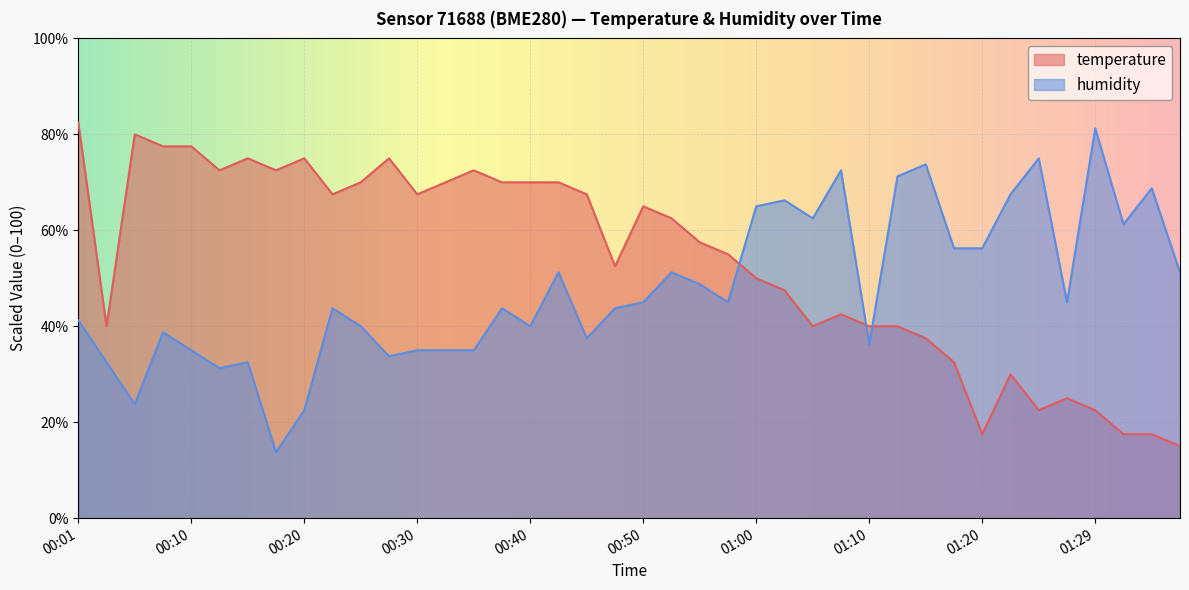

True or false: temperature has a value of 72.5 at 00:35.

True